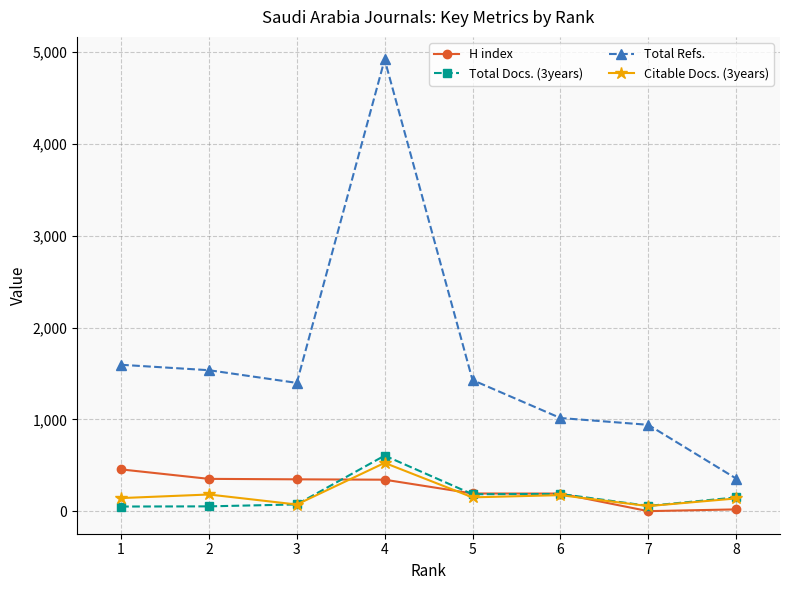

The value of Total Refs. at 2 is 816. True or false?

False